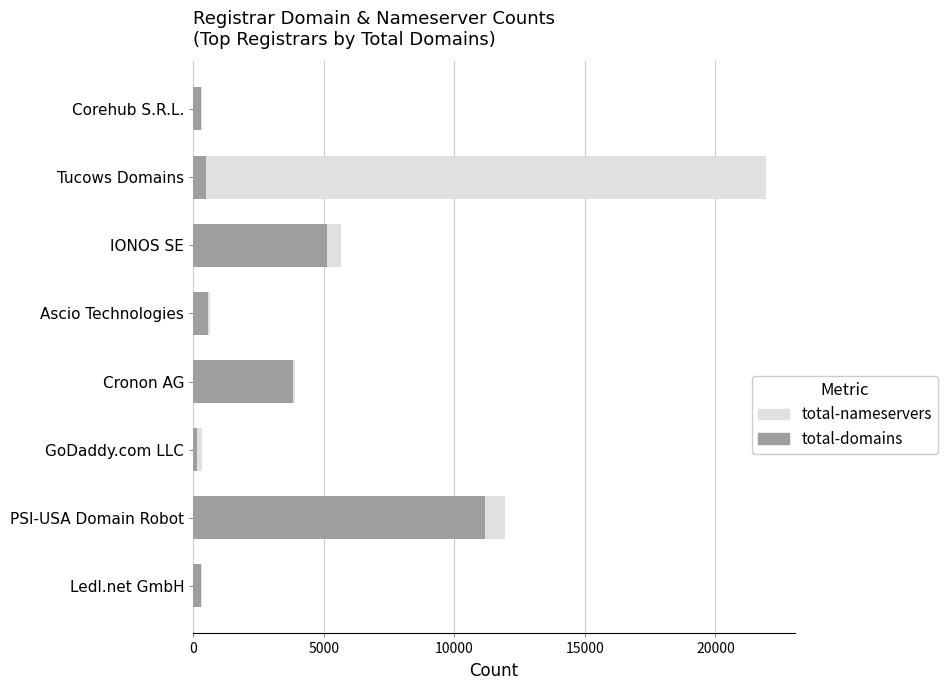

Which category has the highest value in the total-domains series?

PSI-USA Domain Robot